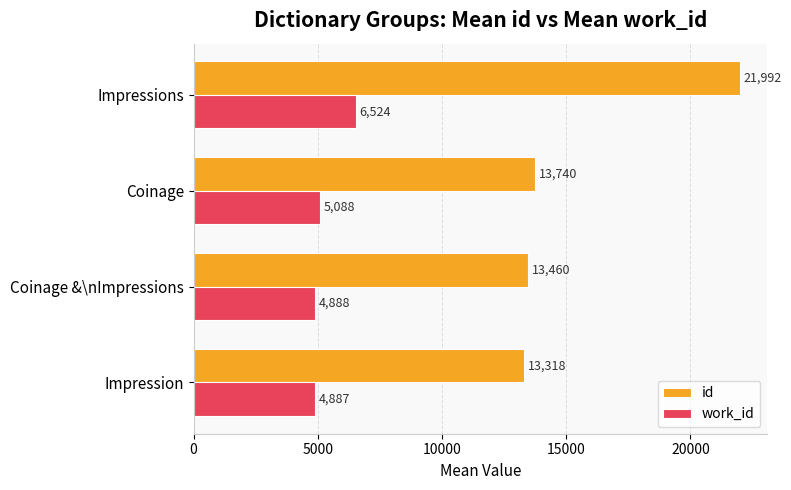

True or false: id has a value of 21991.8 at Impressions.

True